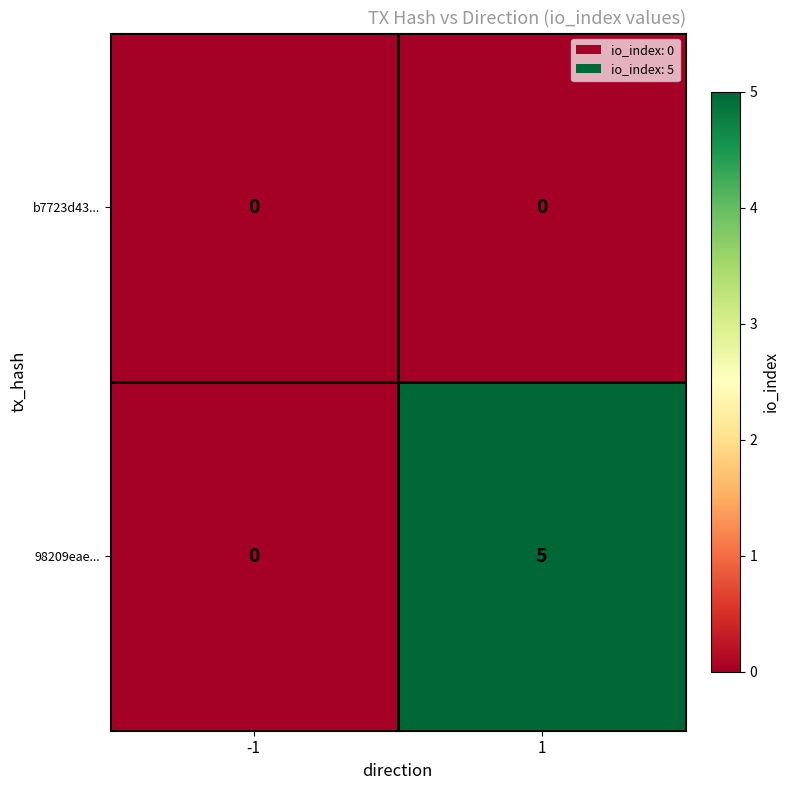

At which category is the sum across all series the highest?

1